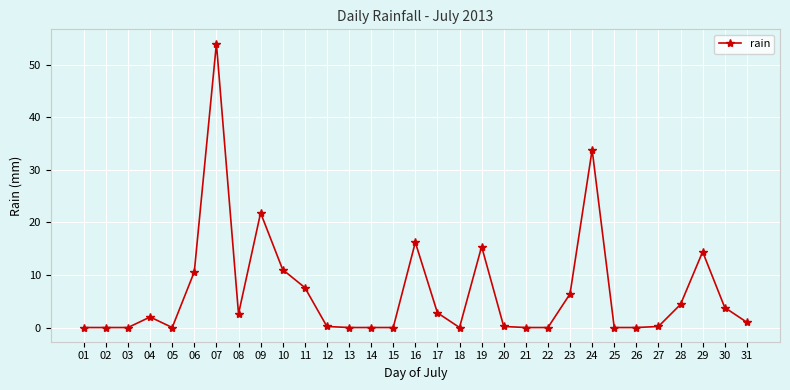

Where is the data nearest to the value 27?

09